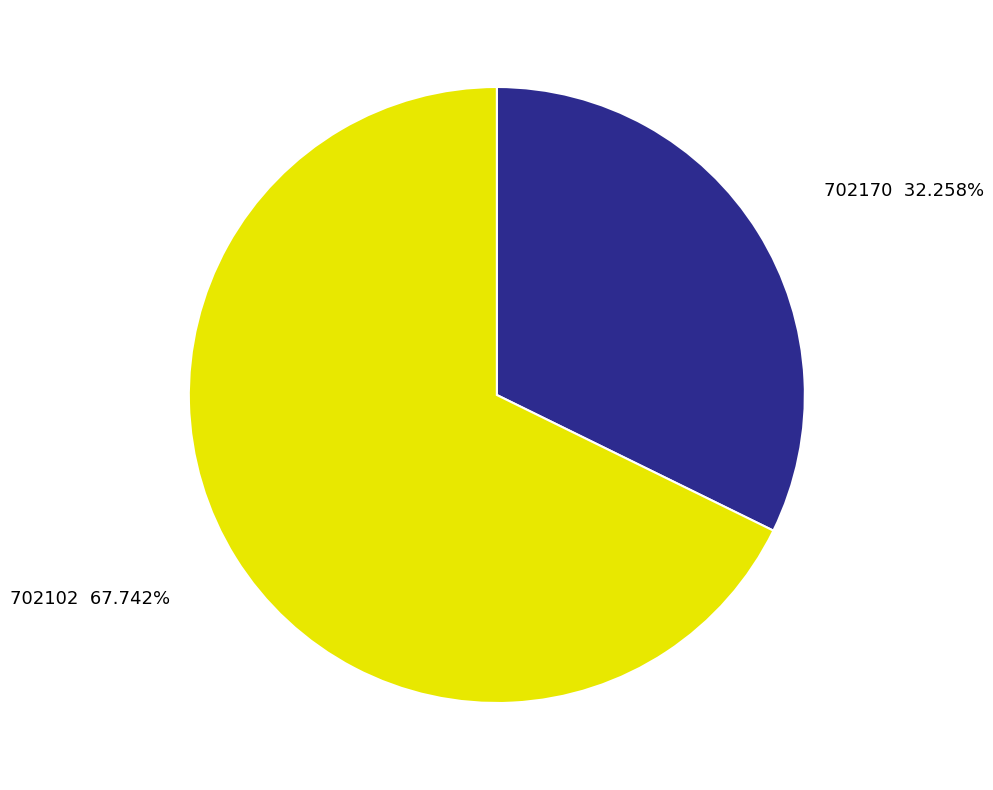

Is there any slice that represents more than half of the pie?

Yes